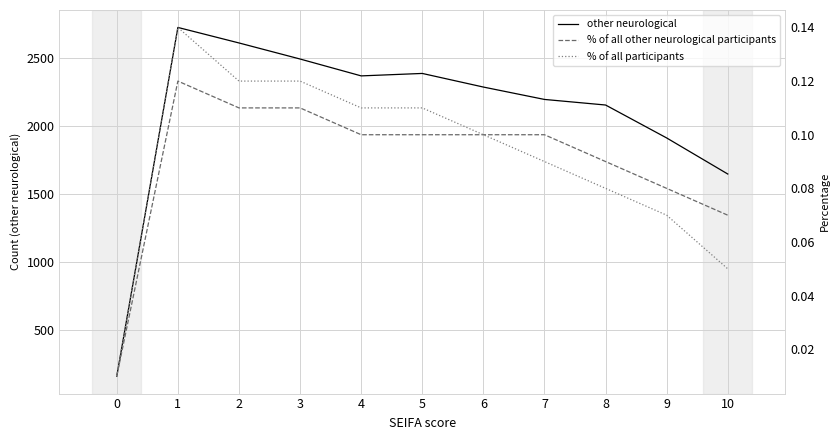

At which category is the sum across all series the highest?

1